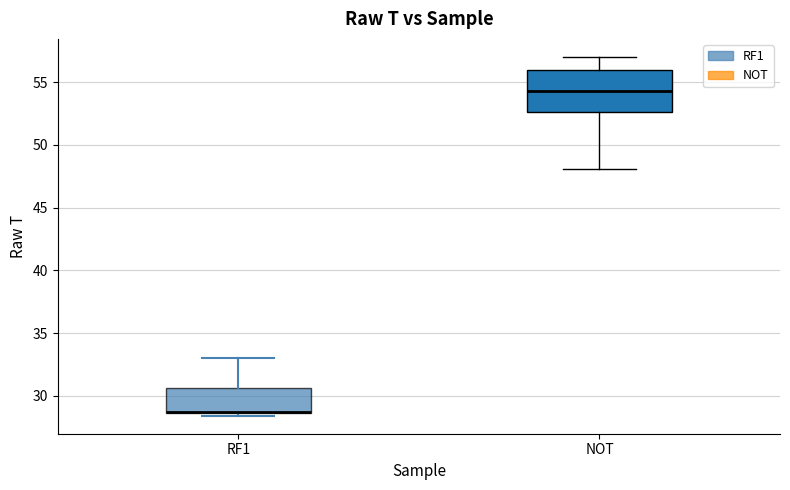

Which box is the tallest, from its lower edge to its upper edge?

NOT